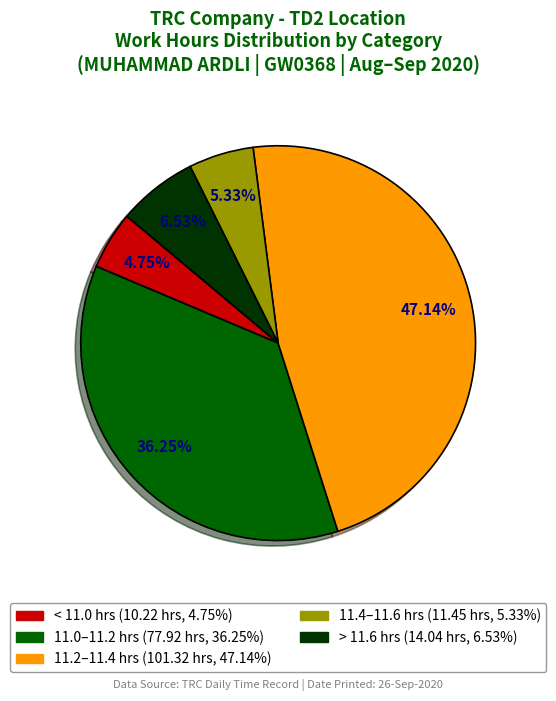

Does any single category account for the majority?

No